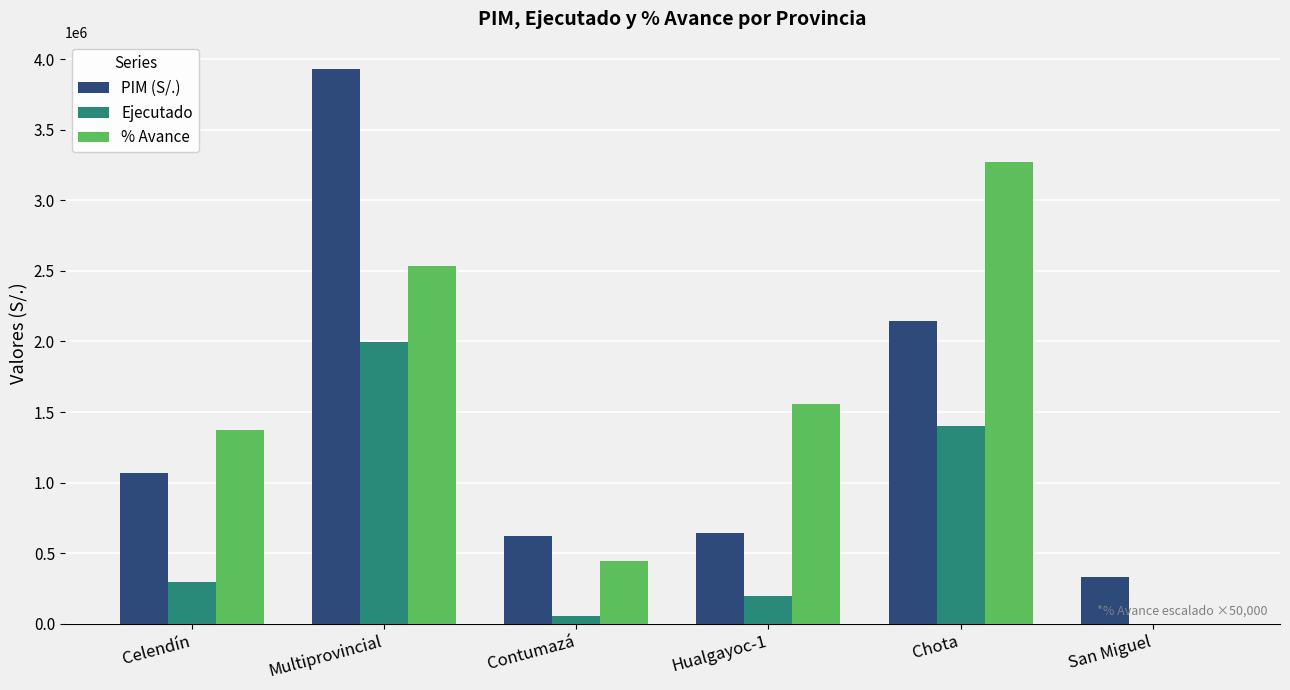

What is the difference between the PIM (S/.) values at Celendín and Contumazá?

445716.0